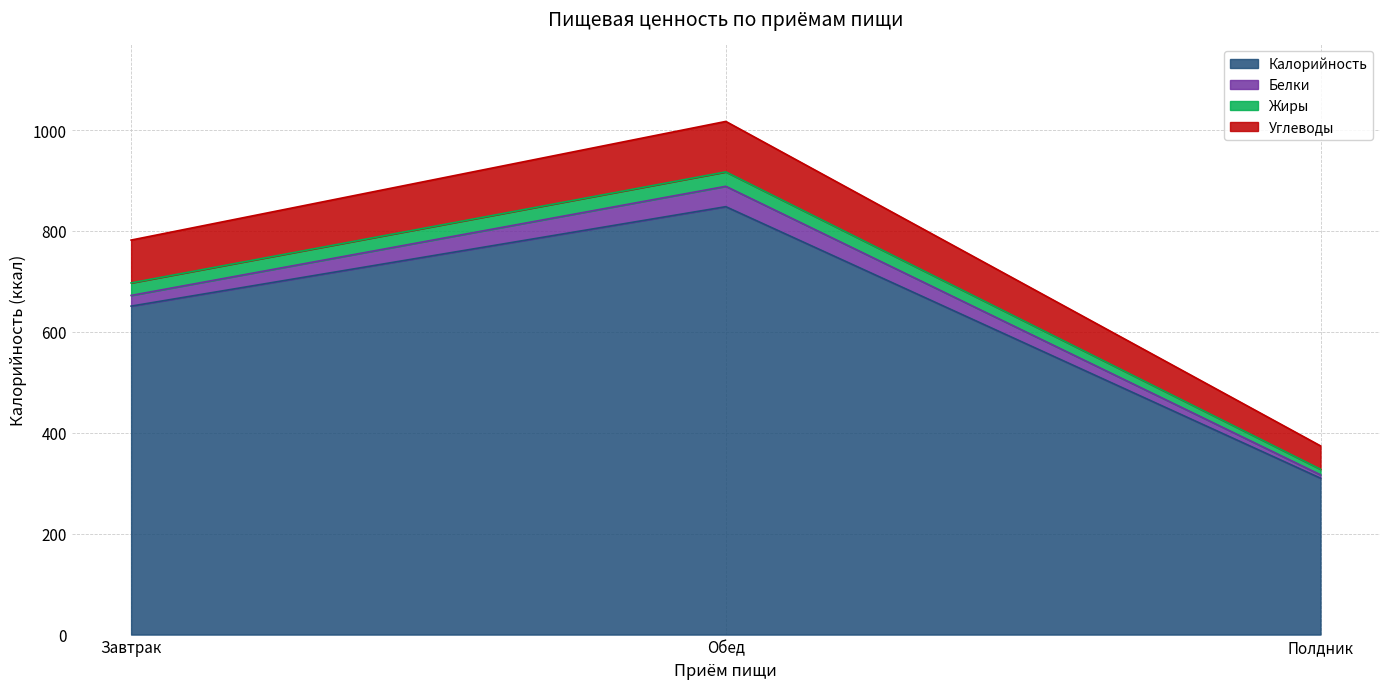

What position from the left is Завтрак?

1